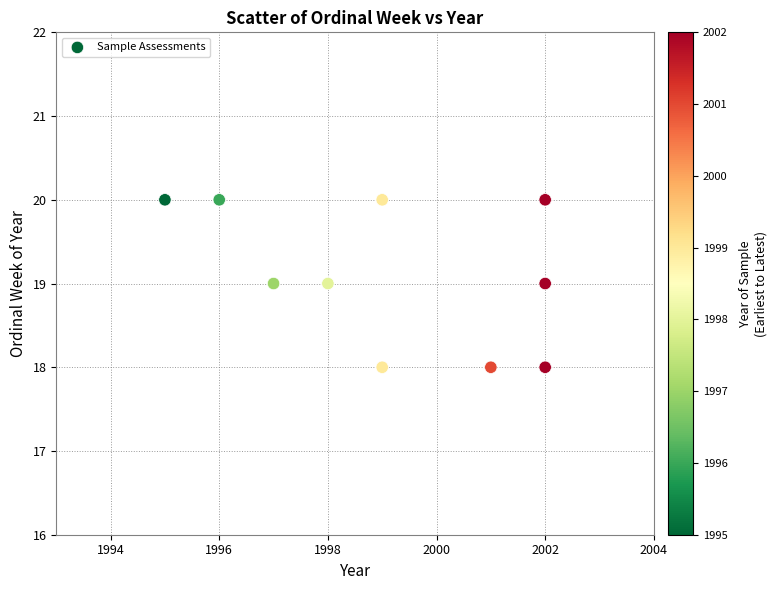

What is the average X value?

1999